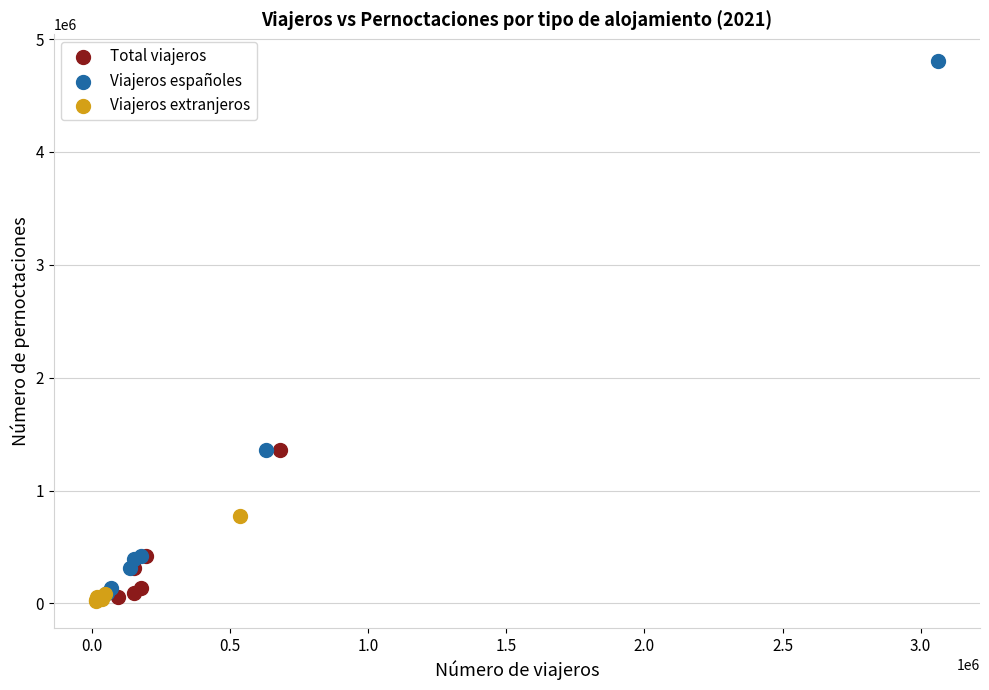

What are all the series names shown in the legend?

Total viajeros, Viajeros españoles, Viajeros extranjeros